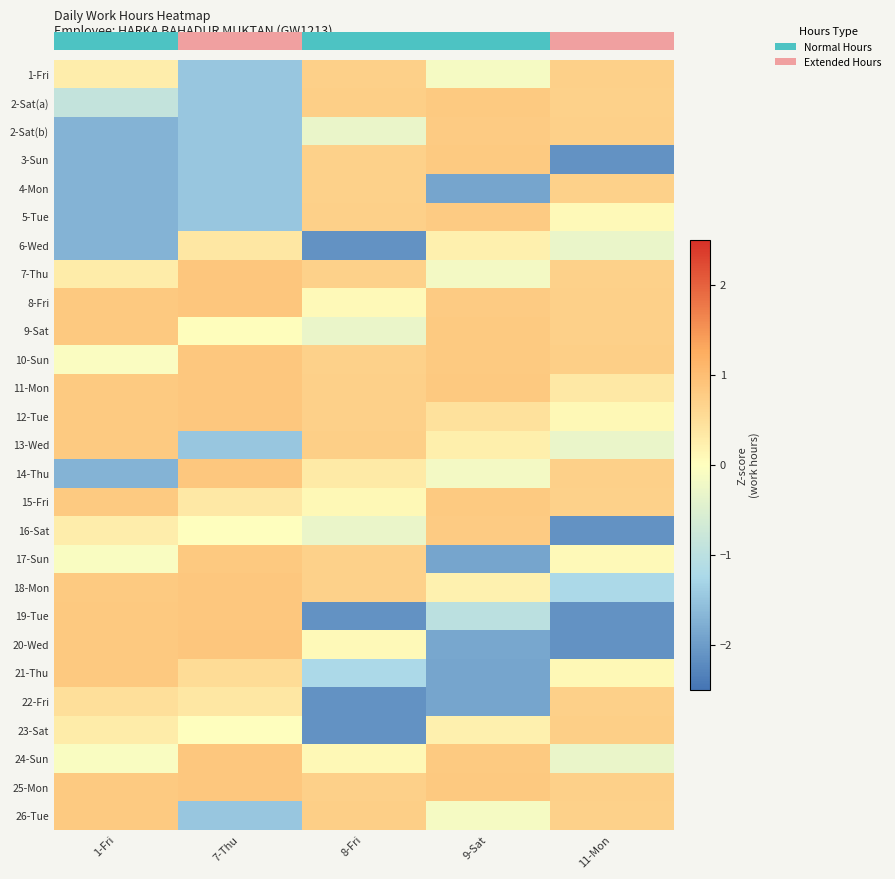

What is the greatest value displayed?

0.9